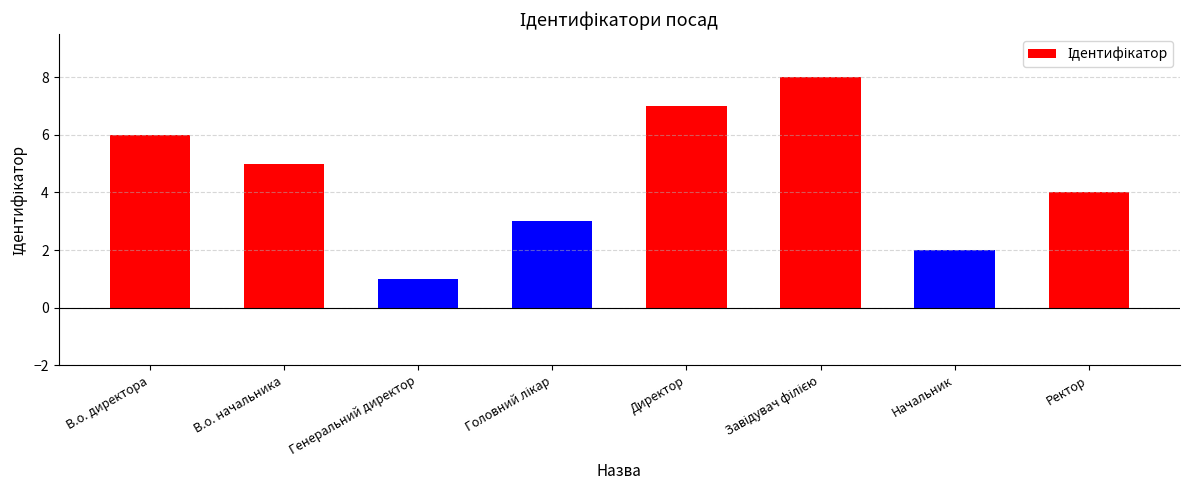

Where is the data nearest to the value 4?

Ректор